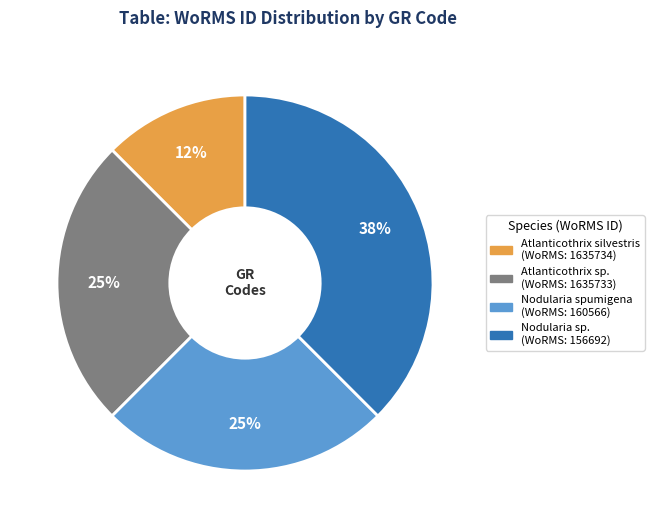

To the nearest percent, what is the average slice percentage?

25%